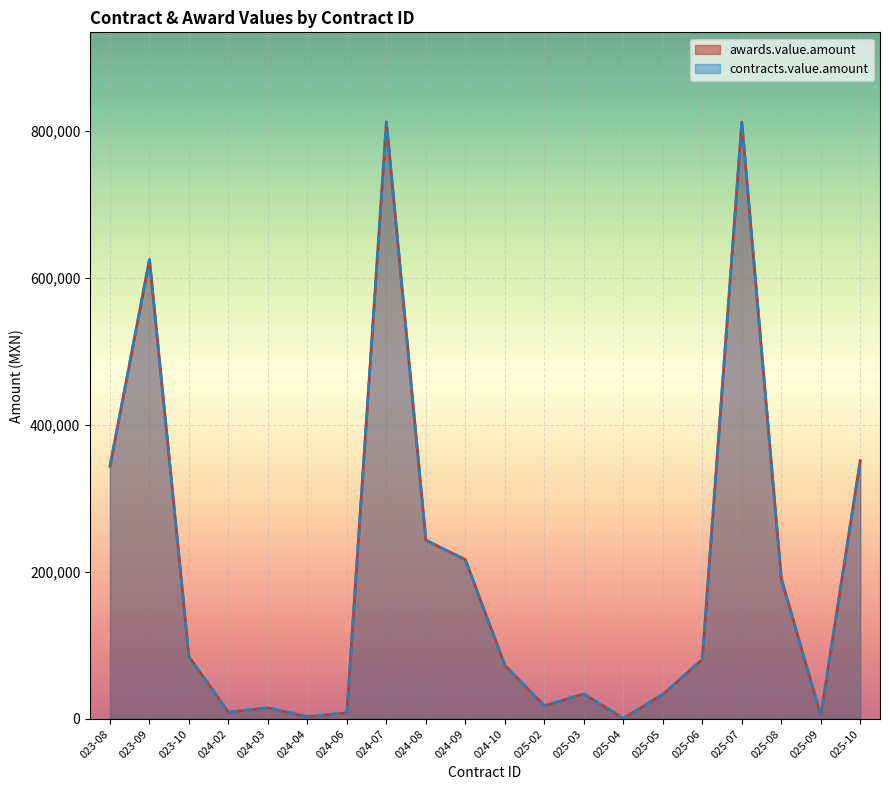

Which series changed the most between 023-10 and 025-05?

awards.value.amount